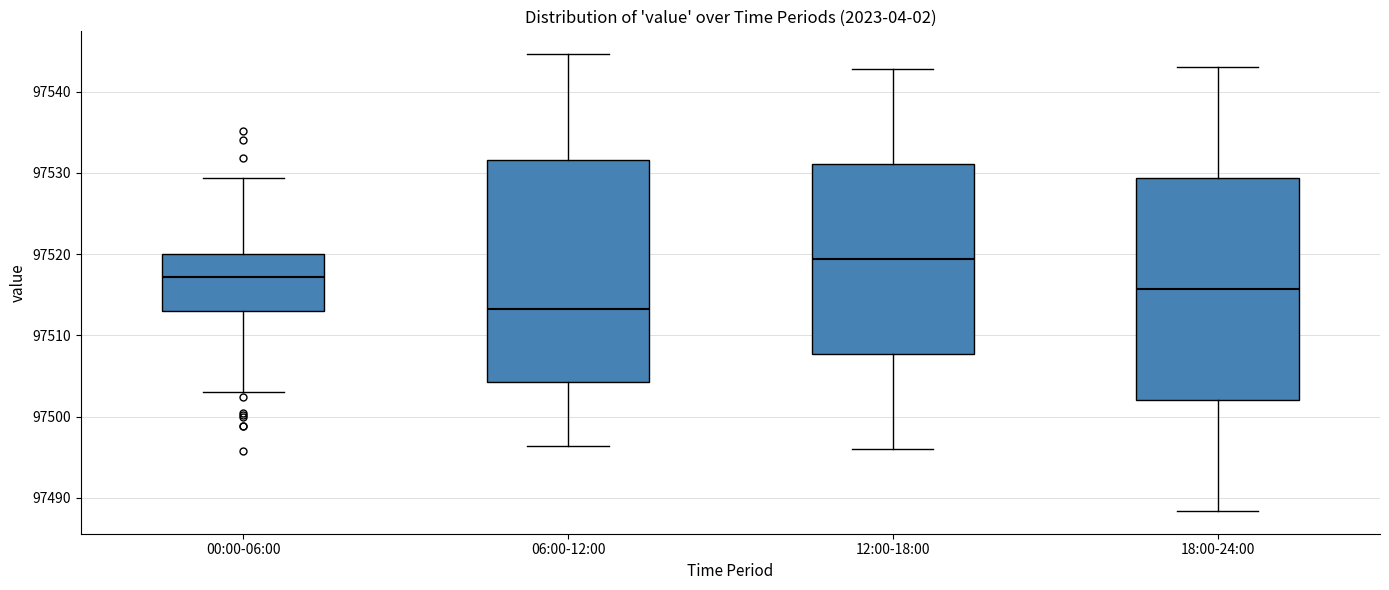

Reading left to right, transcribe this box plot: for each box, give where its median line is, the range the box spans, and where its two whiskers end, as read against the y-axis. The values are not printed on the chart, so give them approximately, as read against the axis.

00:00-06:00: median 97517, box 97513 to 97520, whiskers 97503 to 97529
06:00-12:00: median 97513, box 97504 to 97532, whiskers 97496 to 97545
12:00-18:00: median 97519, box 97508 to 97531, whiskers 97496 to 97543
18:00-24:00: median 97516, box 97502 to 97529, whiskers 97488 to 97543